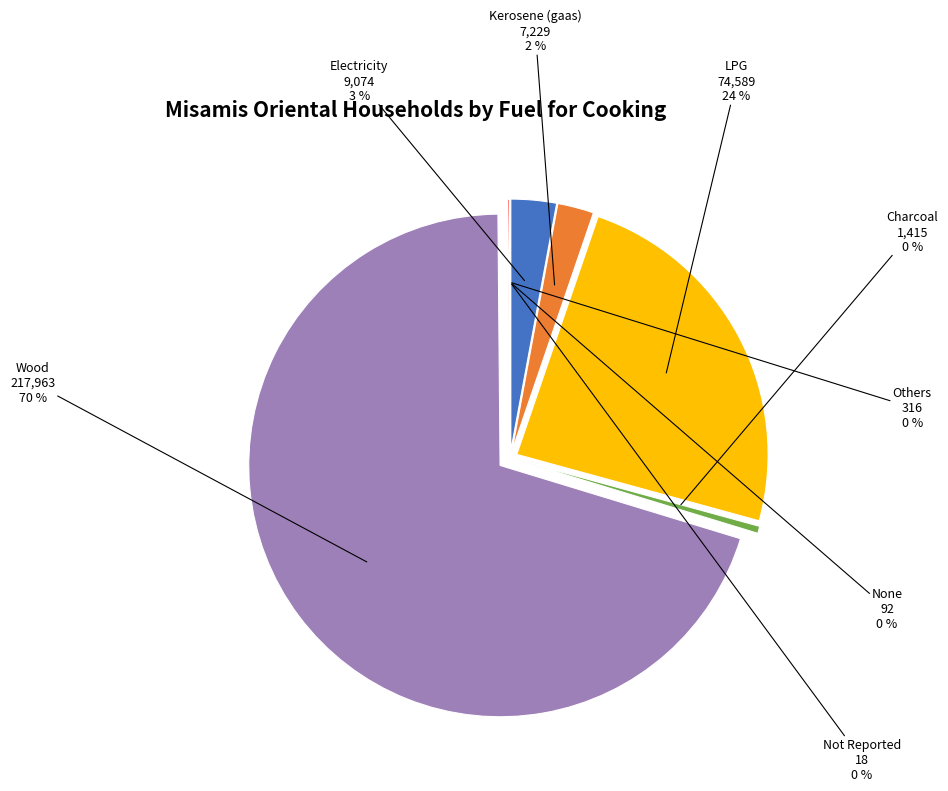

What percentage is NOT represented by Others?

99.9%